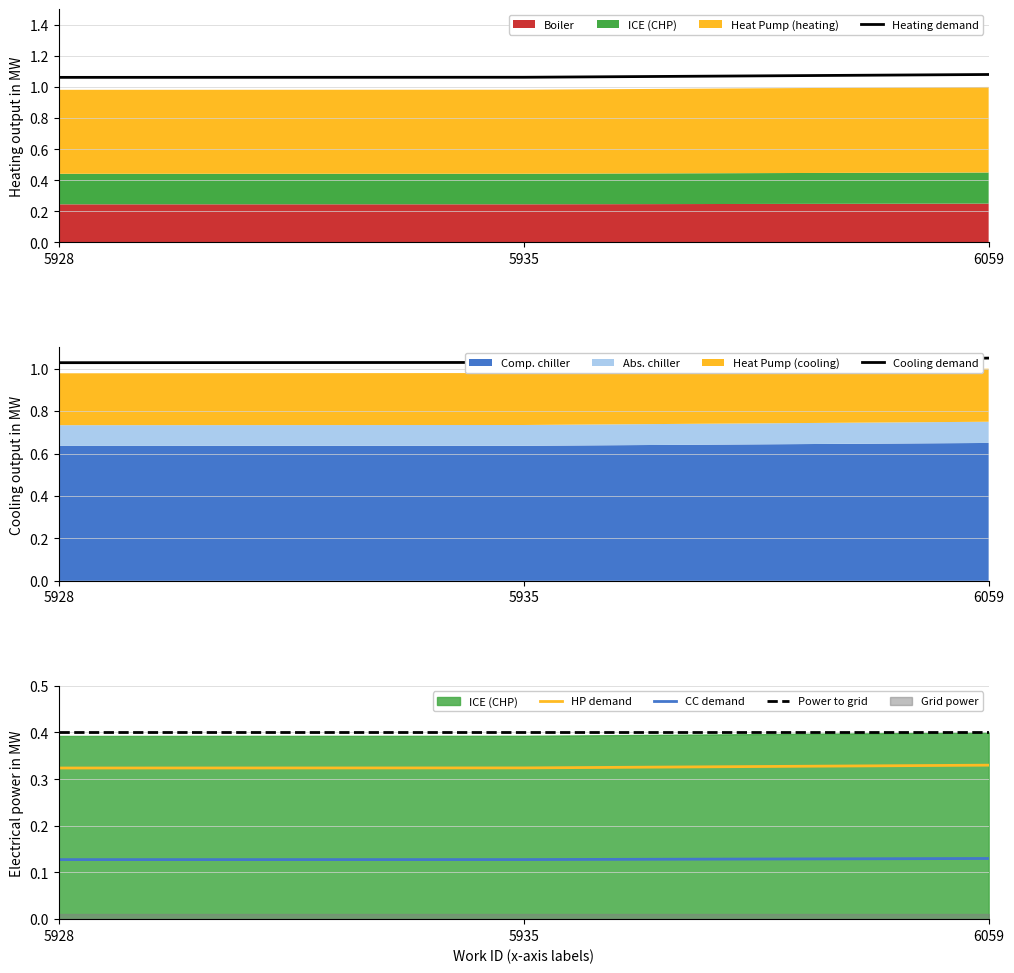

Which category has the lowest value in the work_id series?

5928